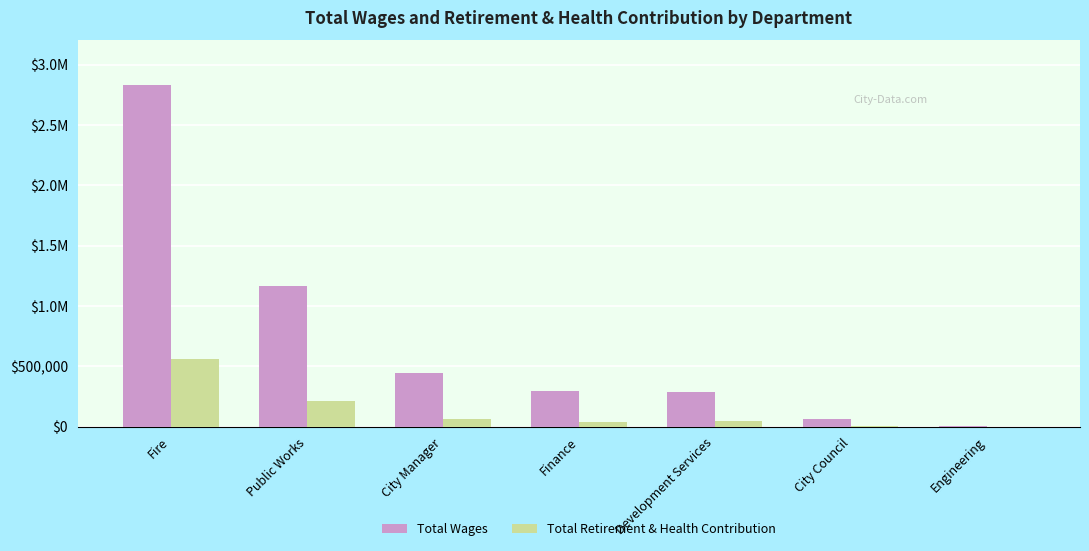

Which has a higher value, City Council or Development Services?

Development Services